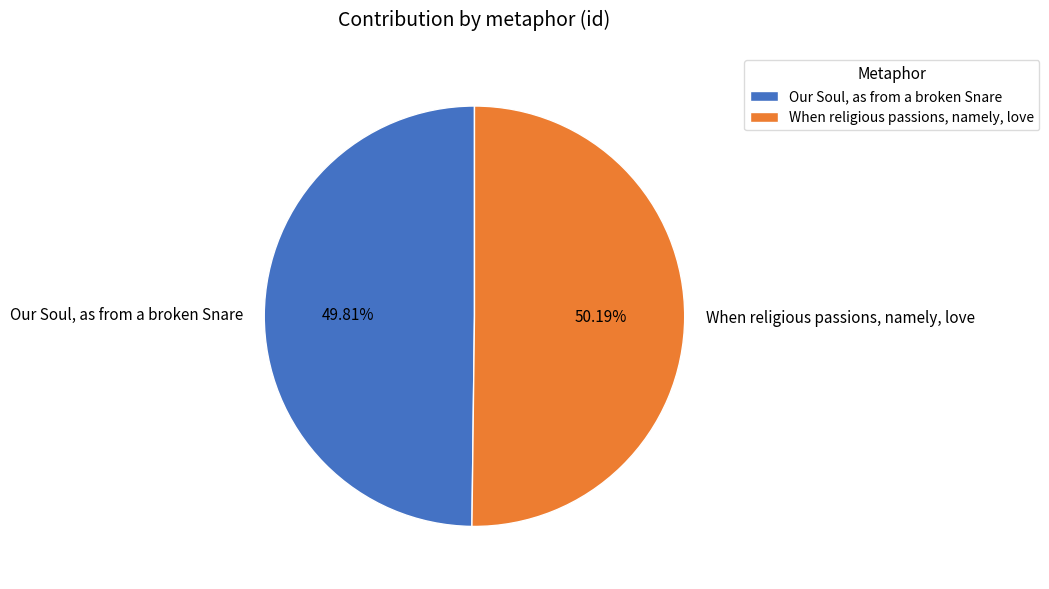

To the nearest percent, what is the combined percentage of Our Soul, as from a broken Snare and When religious passions, namely, love?

100%